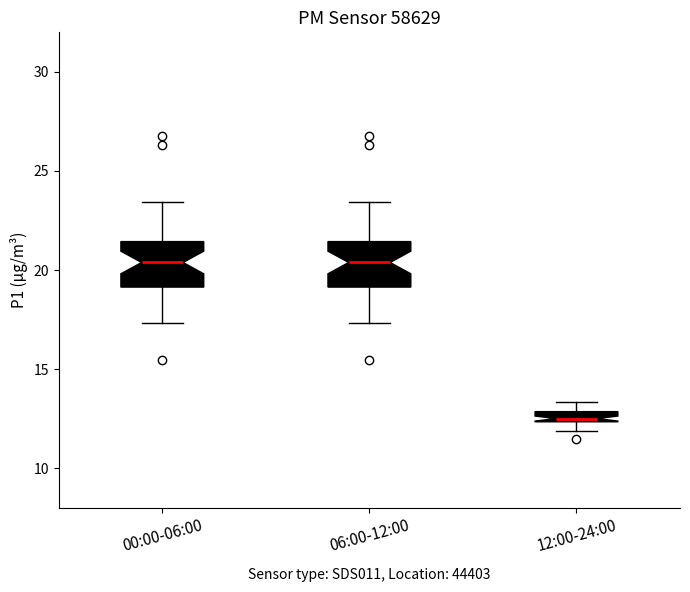

Where is the upper edge of the box for 12:00-24:00 on the y-axis? The values are not printed on the chart, so give them approximately, as read against the axis.

13.0